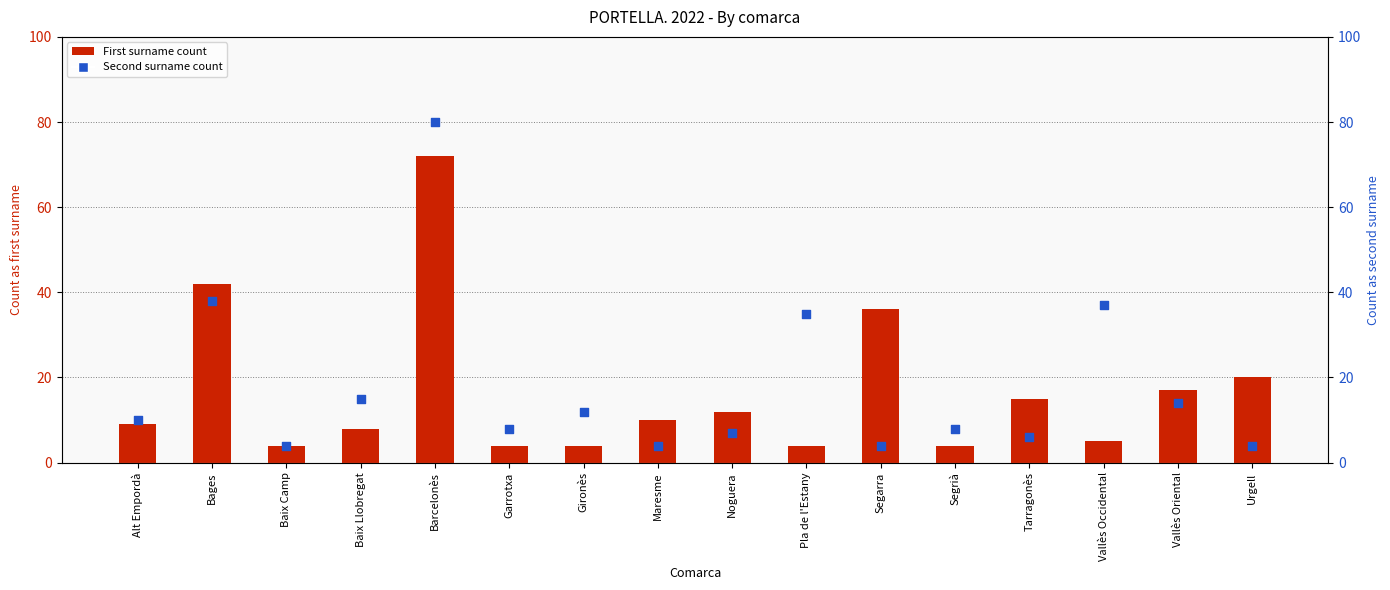

At which category is the sum across all series the highest?

Barcelonès